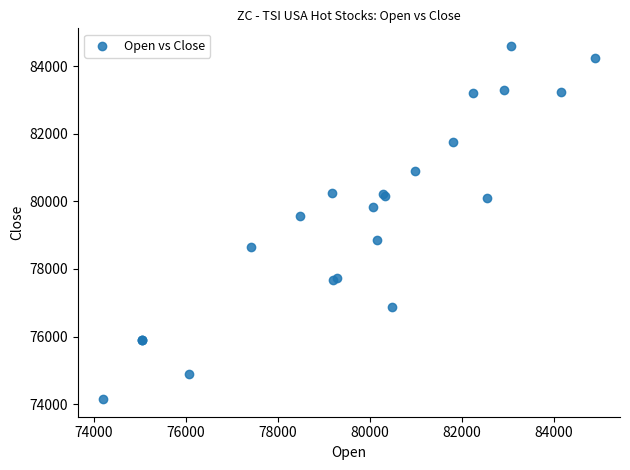

What Y value in the scatter plot is closest to 79374?

79573